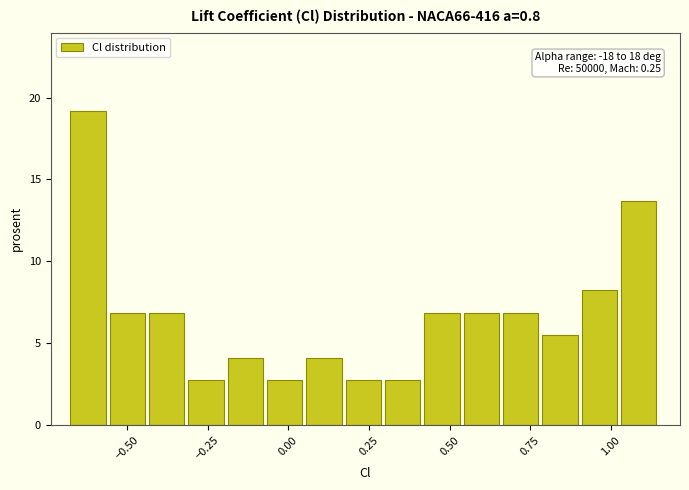

Read against the x-axis, roughly where is the centre of the tallest bar?

-0.60